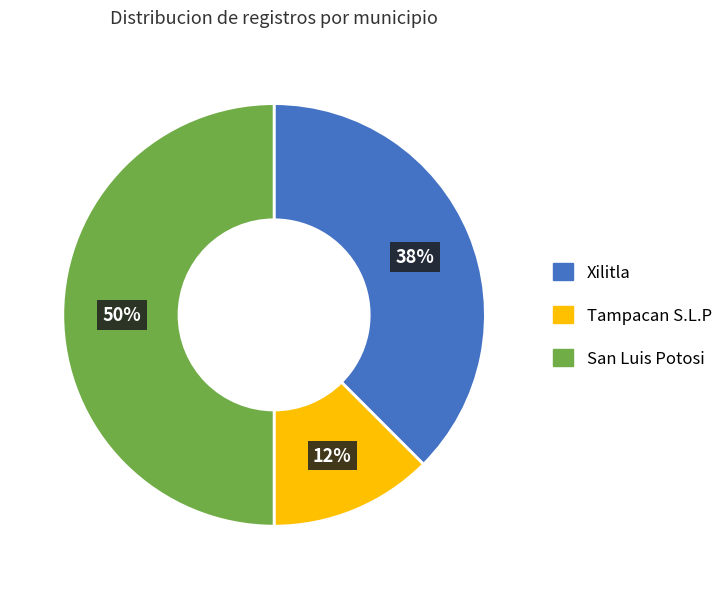

Count the number of slices in the pie.

3